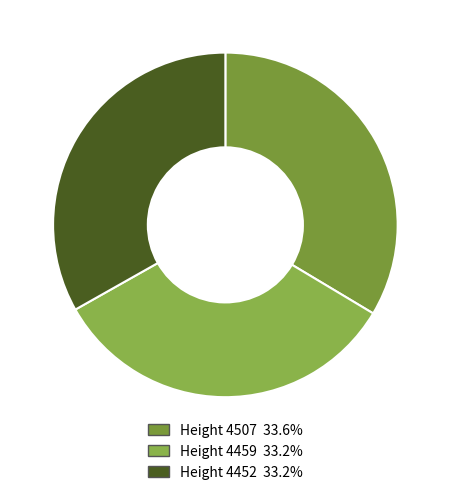

Count the number of slices in the pie.

3